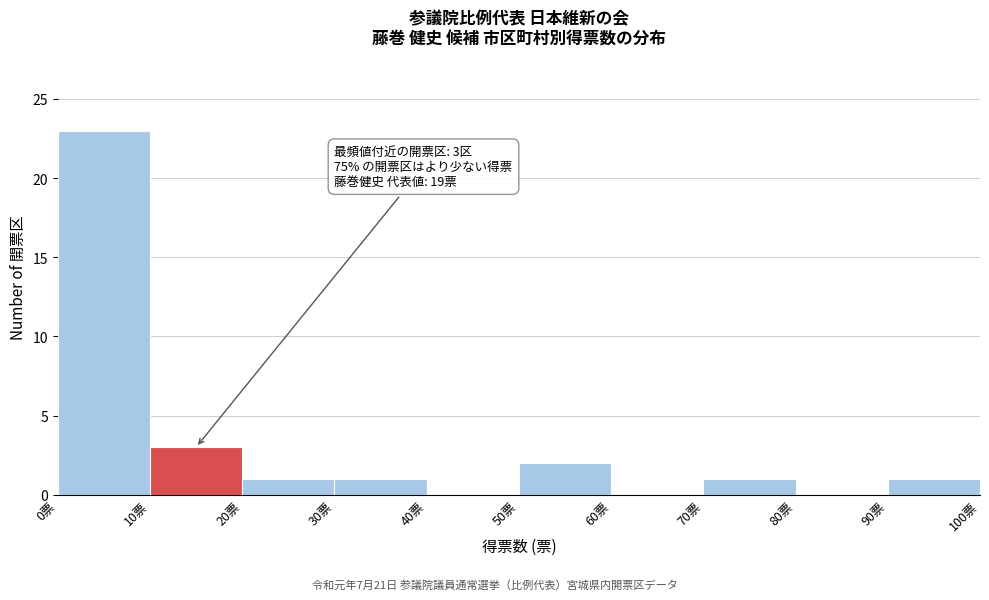

Which range on the x-axis has the tallest bar?

0 to 10